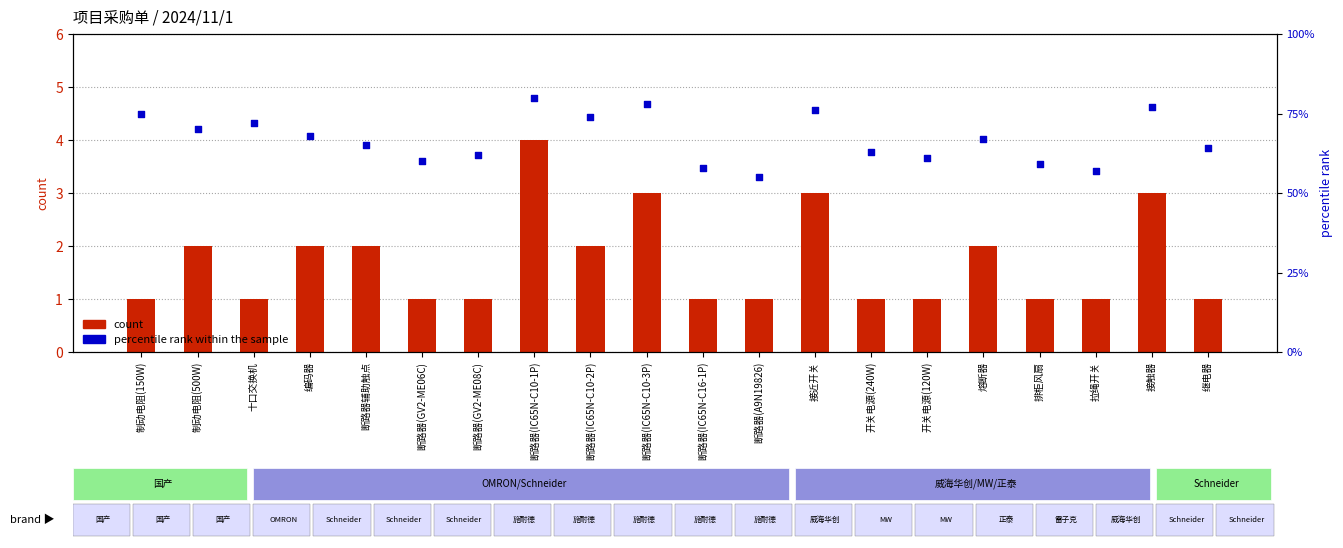

What are all the series names shown in the legend?

count, percentile rank within the sample